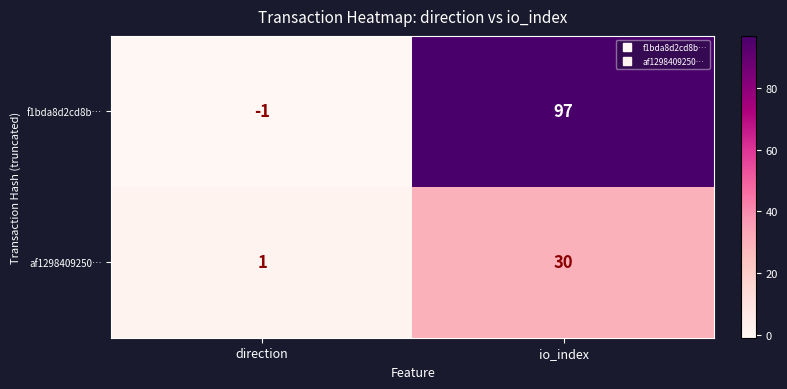

Which series has the widest spread of values?

f1bda8d2cd8b…